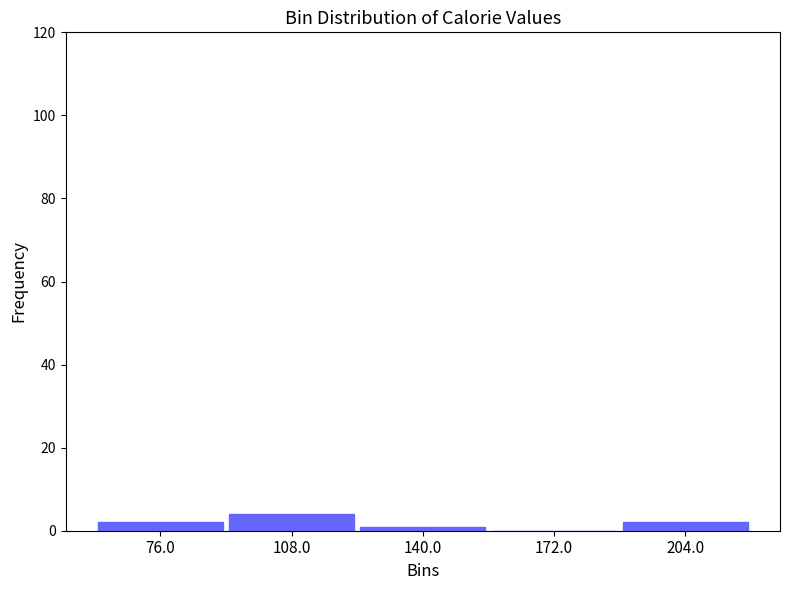

Reading left to right, transcribe this chart: for each bar, give the range it covers on the x-axis and its height. Neither the bar edges nor the heights are printed on the chart, so give them approximately, as read against the axes.

60 to 92: 2
92 to 124: 4
124 to 156: under 2
156 to 188: 0
188 to 220: 2